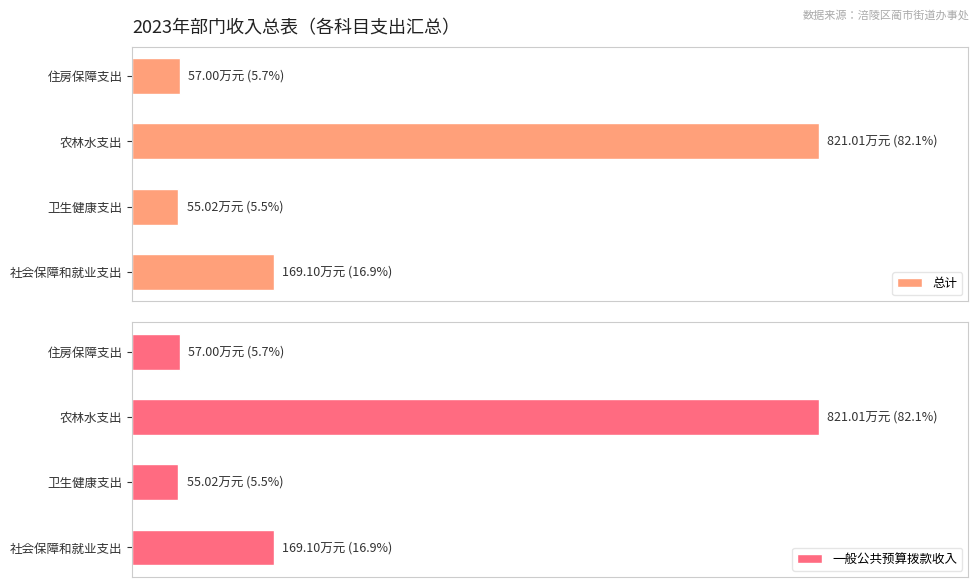

Which series has the widest spread of values?

总计